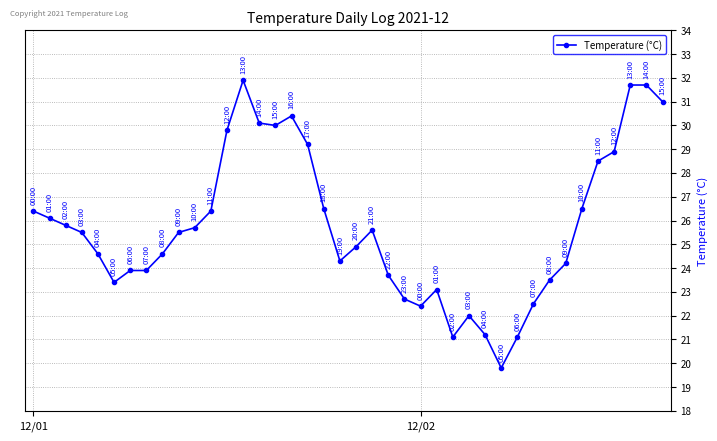

How many series are shown in this chart?

1